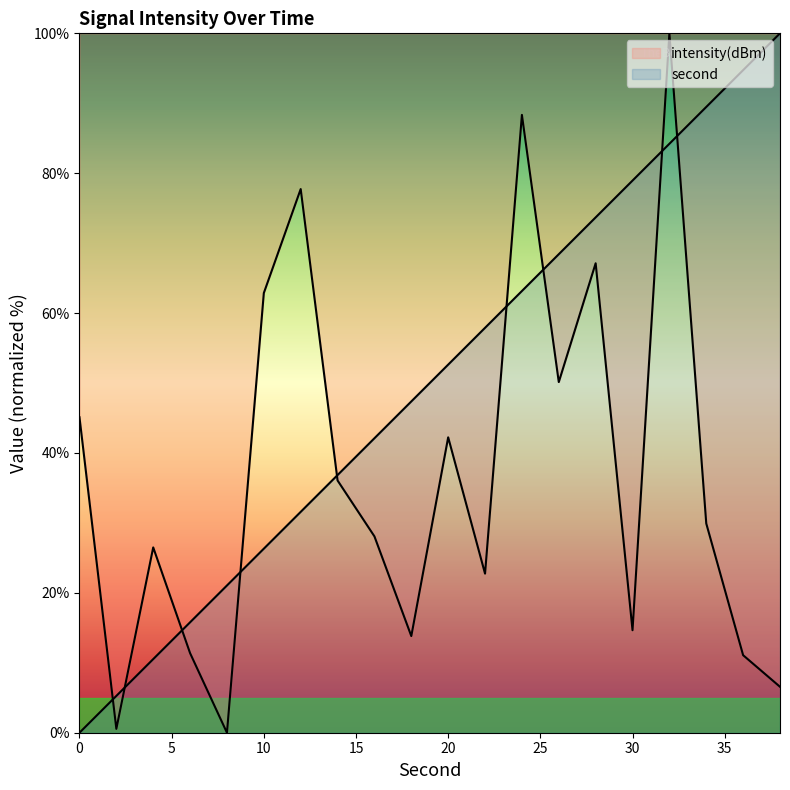

What is the value of the second point at the 5th from the left?

21.1